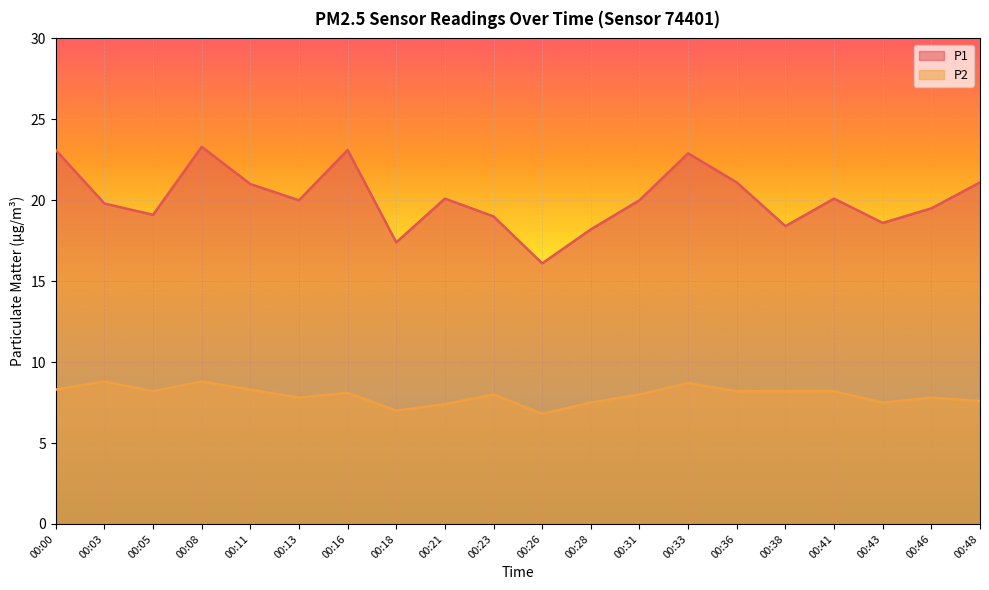

Reading left to right, what are all the values shown in this chart?

P1: 00:00=23.1	00:03=19.8	00:05=19.1	00:08=23.3	00:11=21.0	00:13=20.0	00:16=23.1	00:18=17.4	00:21=20.1	00:23=19.0	00:26=16.1	00:28=18.2	00:31=20.0	00:33=22.9	00:36=21.1	00:38=18.4	00:41=20.1	00:43=18.6	00:46=19.5	00:48=21.1
P2: 00:00=8.3	00:03=8.8	00:05=8.2	00:08=8.8	00:11=8.3	00:13=7.8	00:16=8.1	00:18=7.0	00:21=7.4	00:23=8.0	00:26=6.8	00:28=7.5	00:31=8.0	00:33=8.7	00:36=8.2	00:38=8.2	00:41=8.2	00:43=7.5	00:46=7.8	00:48=7.6